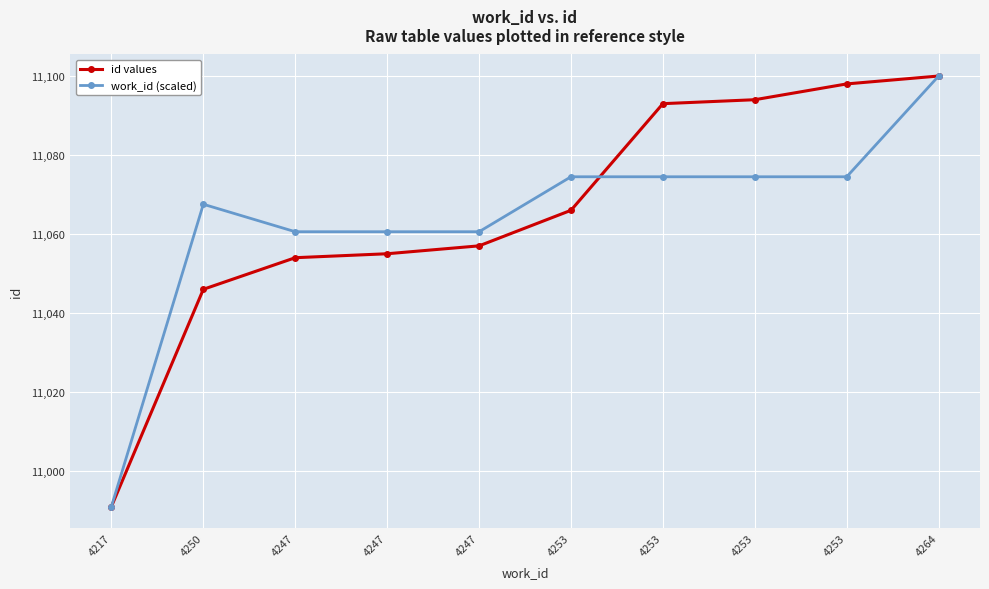

What is the highest value of the work_id (scaled) series?

11100.0